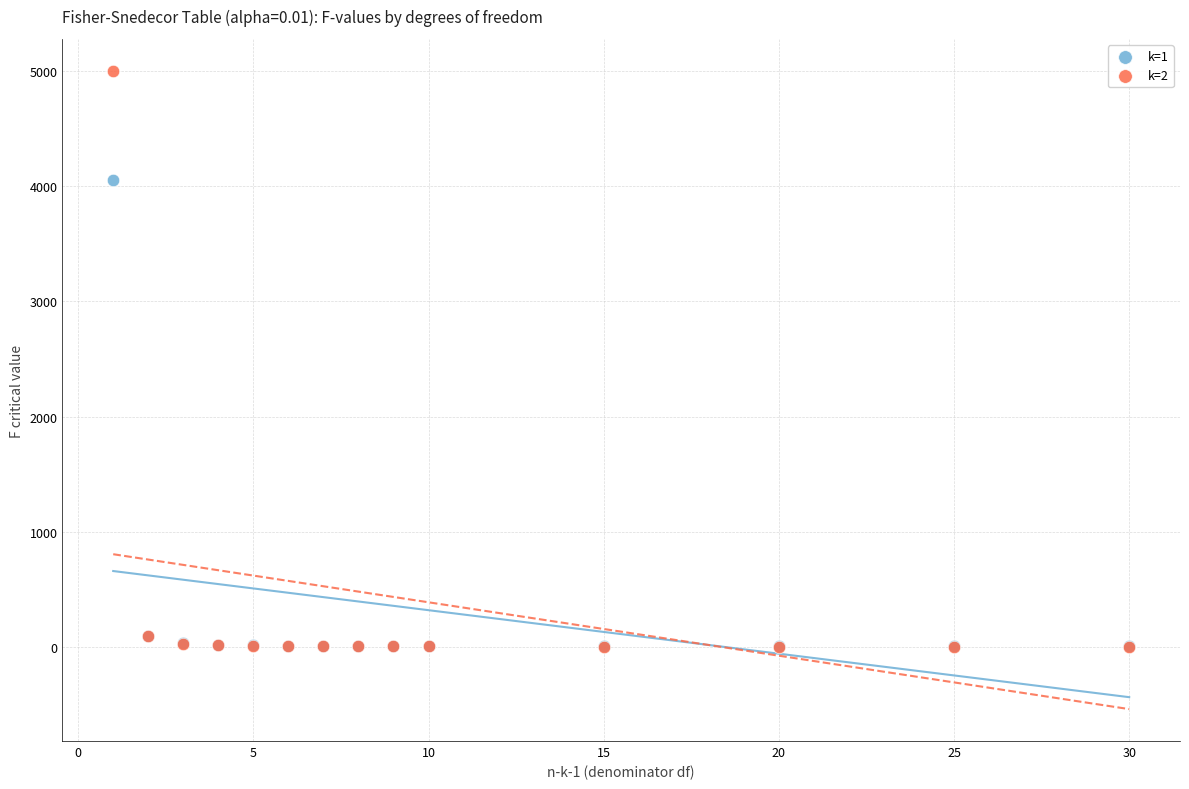

Which series contains the highest Y value?

k=2